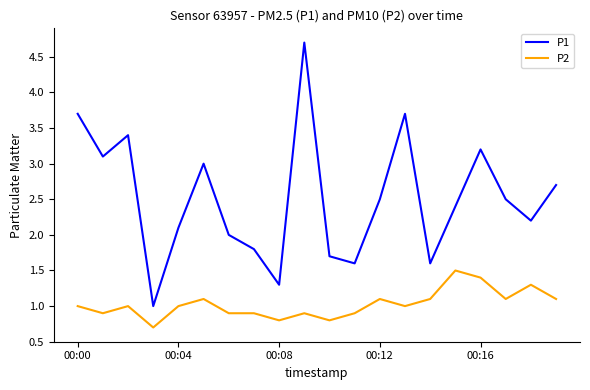

List the series in order of their peak value, lowest first.

P2, P1